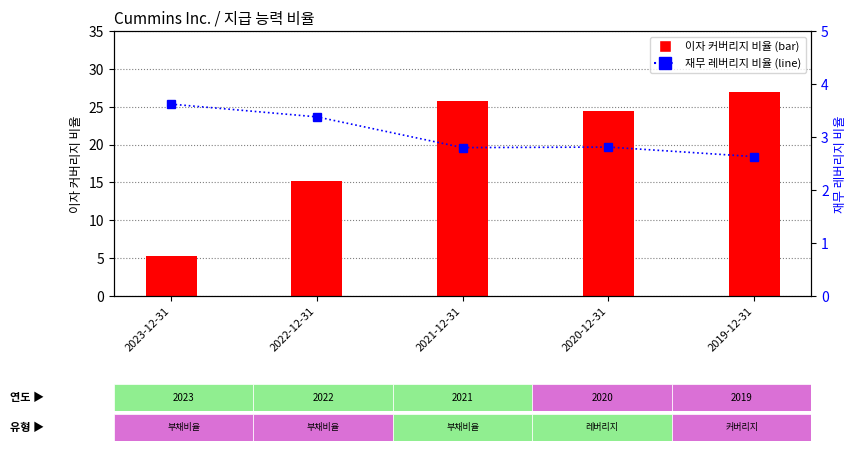

At which label does 이자 커버리지 비율 reach its peak?

2019-12-31